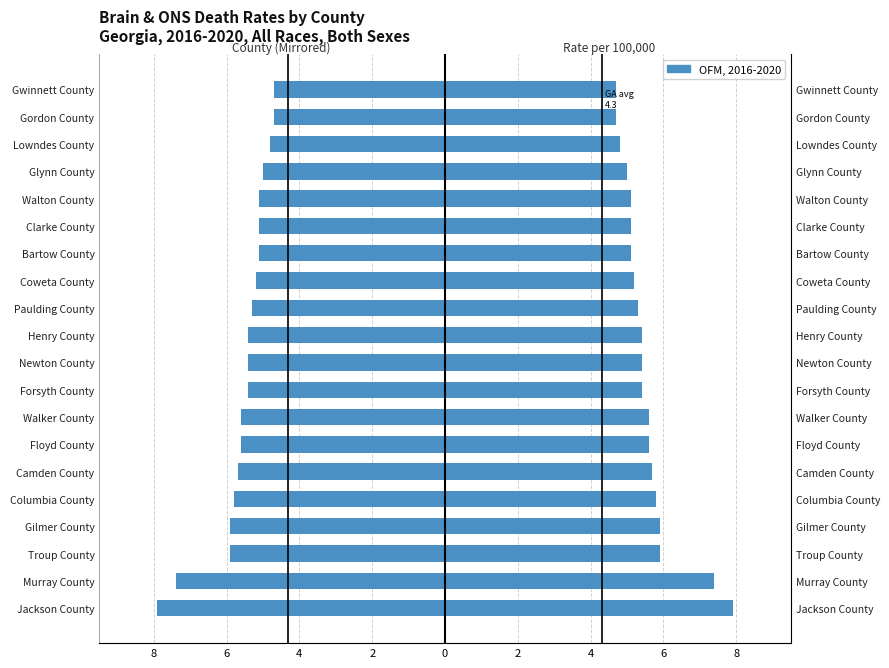

The value of Age-Adjusted Death Rate (Left) at Columbia County is -5.8. True or false?

True